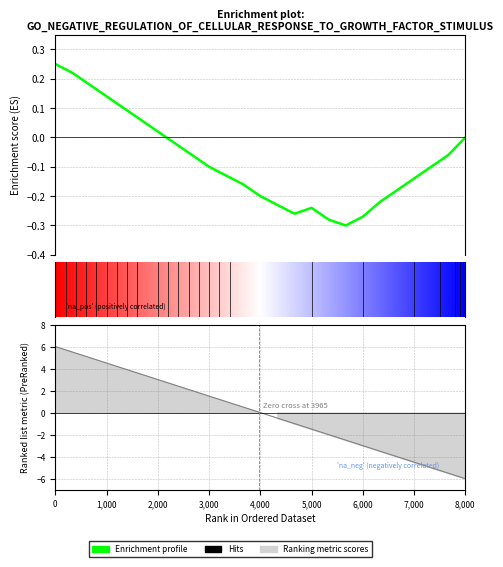

How many values in the Ranking metric scores series are below 0?

12